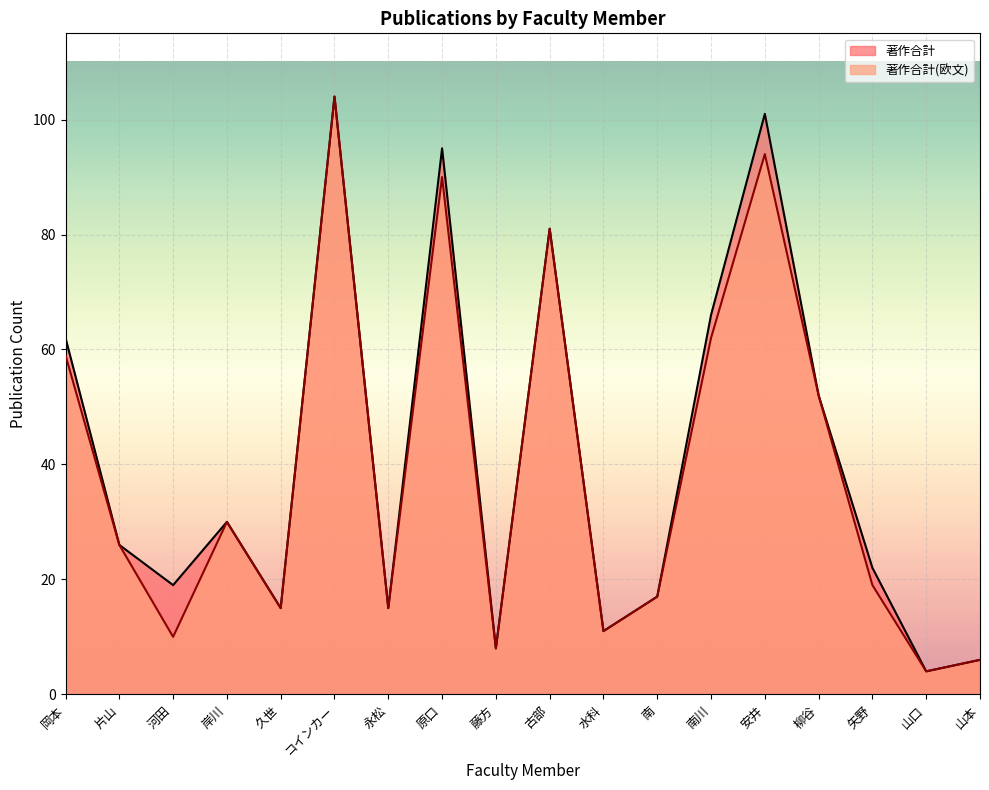

What is the minimum value shown in the chart?

4